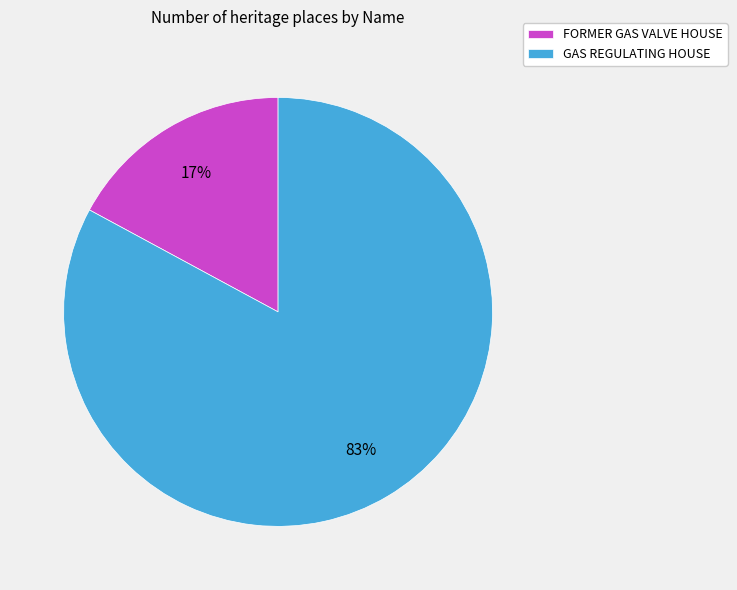

True or false: FORMER GAS VALVE HOUSE accounts for 17% of the total.

True